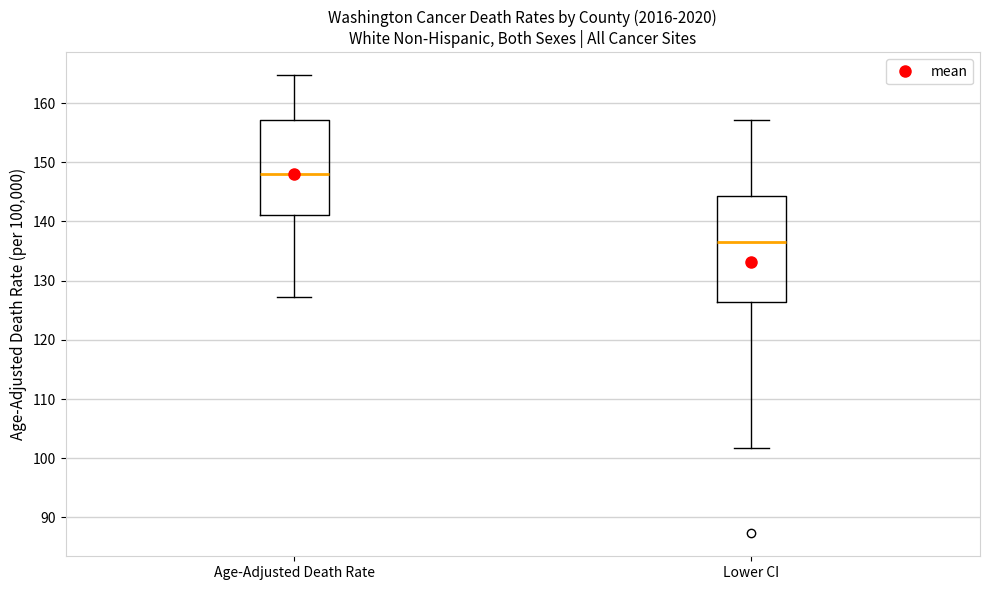

Comparing the boxes themselves (not the whiskers), which one is the tallest?

Lower CI